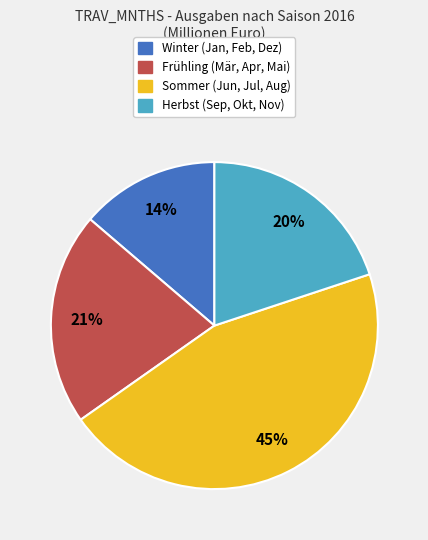

To the nearest percent, what is the average slice percentage?

25%